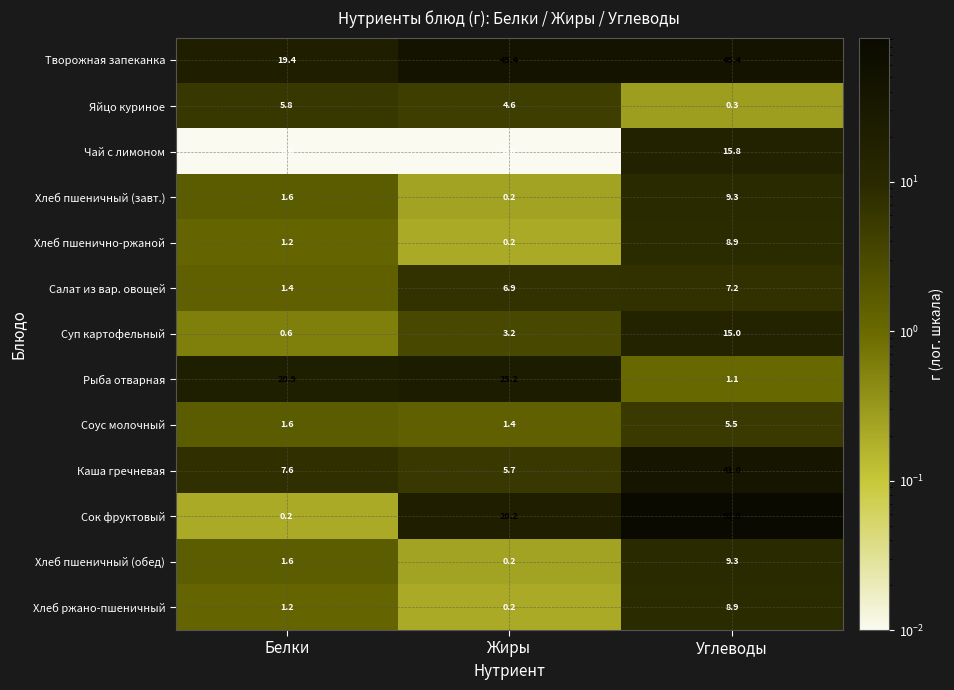

Is it true that Каша гречневая equals 41.0 at Углеводы?

True